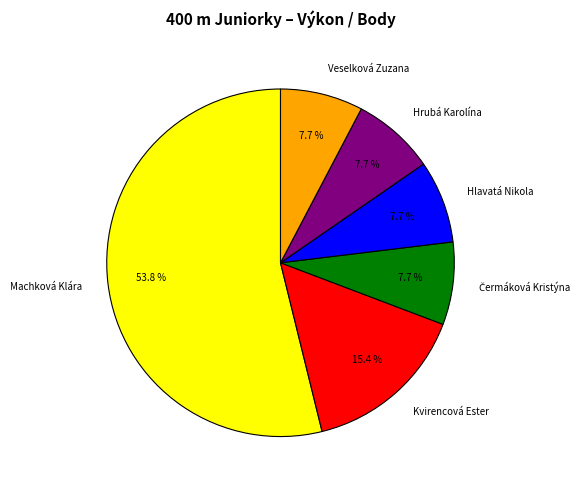

To the nearest percent, what portion does Hrubá Karolína represent?

8%